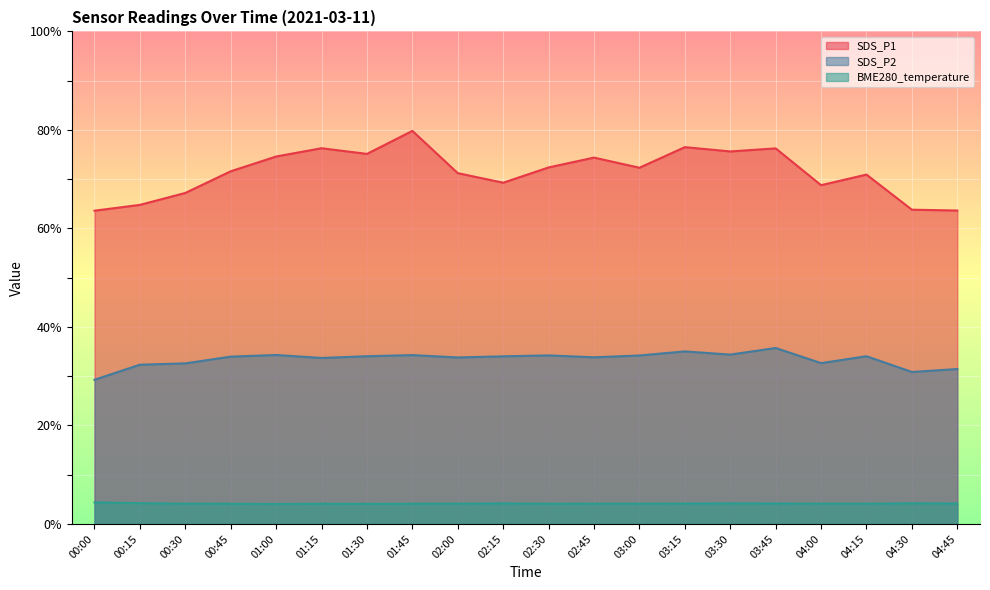

Rank the series by their maximum value, from highest to lowest.

SDS_P1, SDS_P2, BME280_temperature